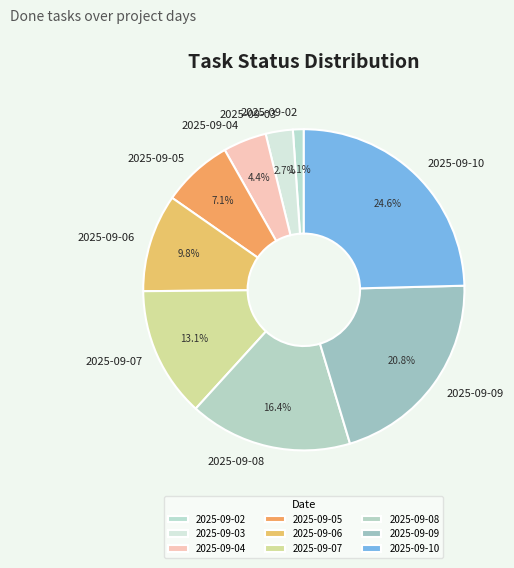

Is there a majority slice in this chart?

No